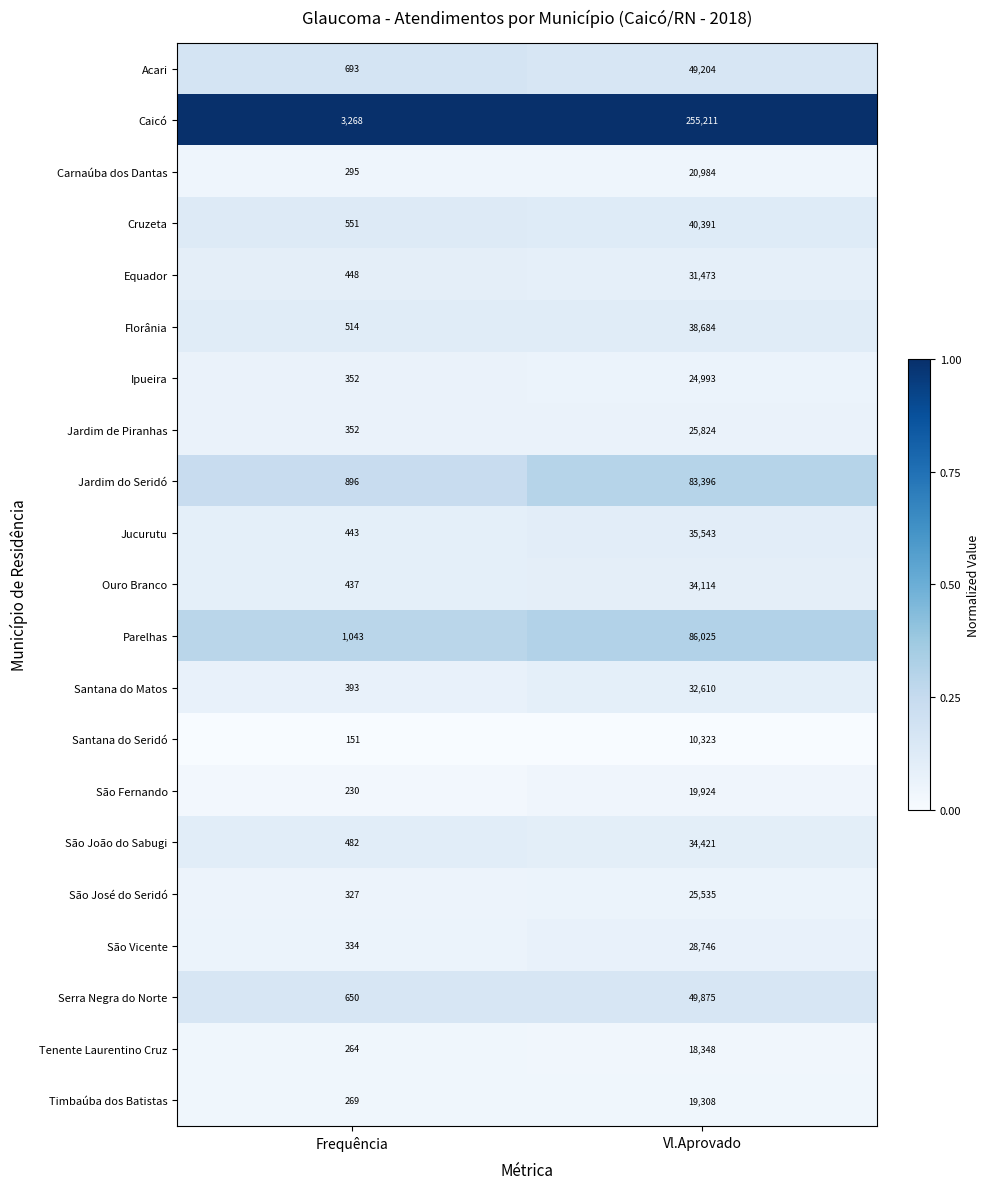

At which category is the sum across all series the highest?

Vl.Aprovado